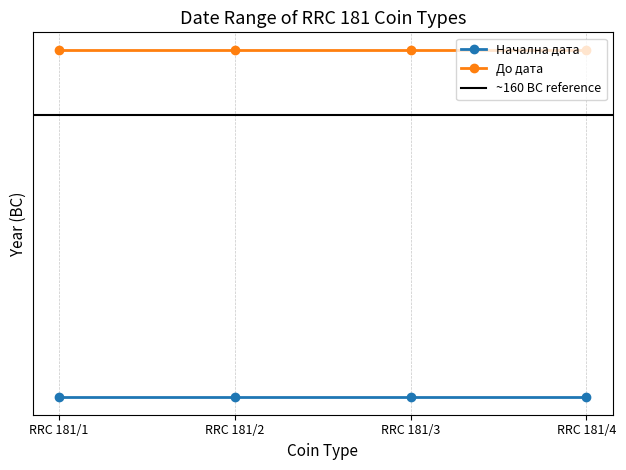

What is the value of the До дата point at the 3rd from the left?

-158